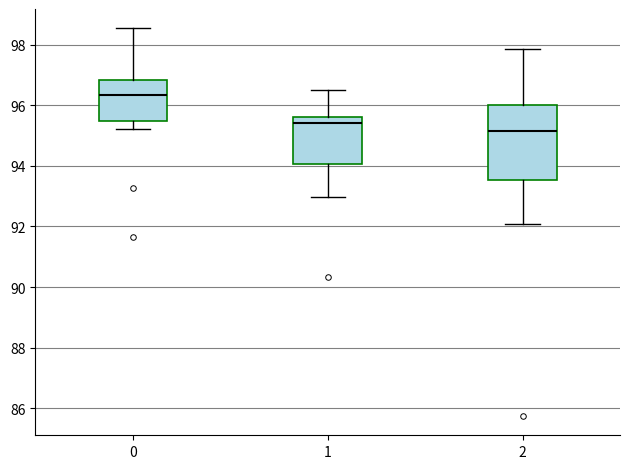

Which box is the tallest, from its lower edge to its upper edge?

2